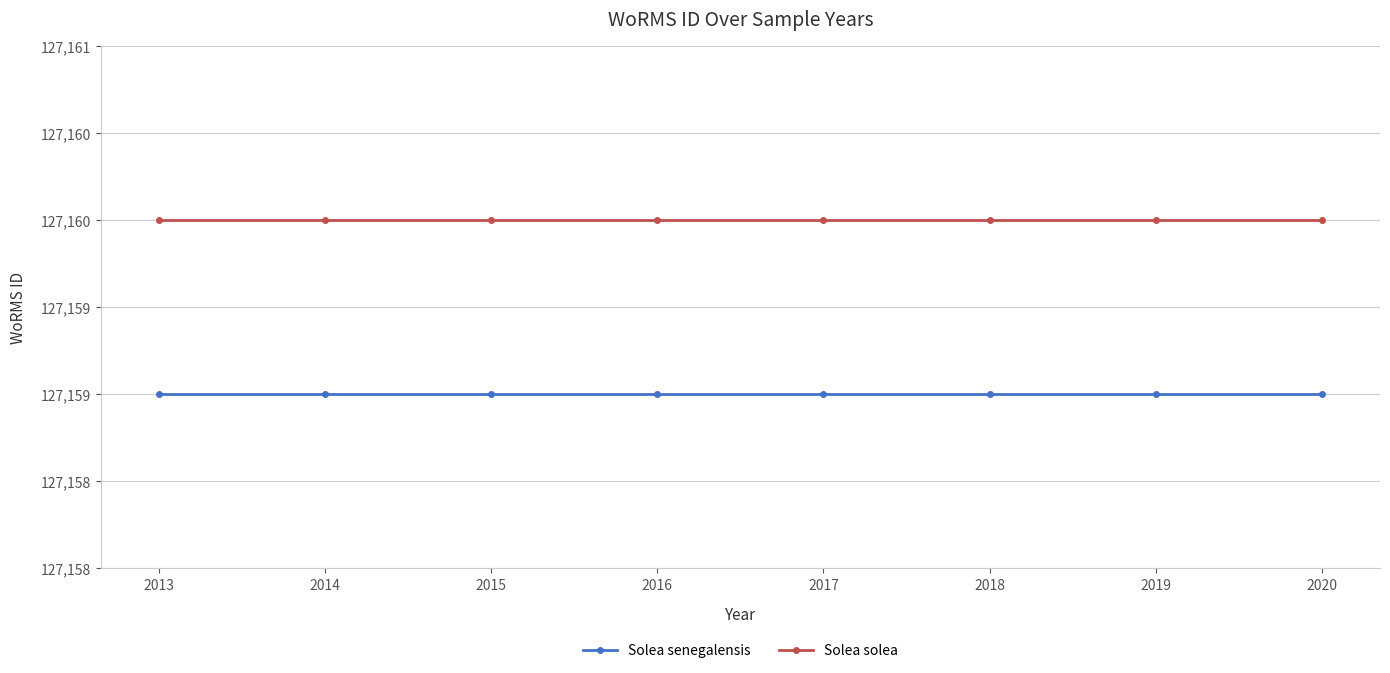

What is the value of the Solea solea point at the 8th from the left?

127160